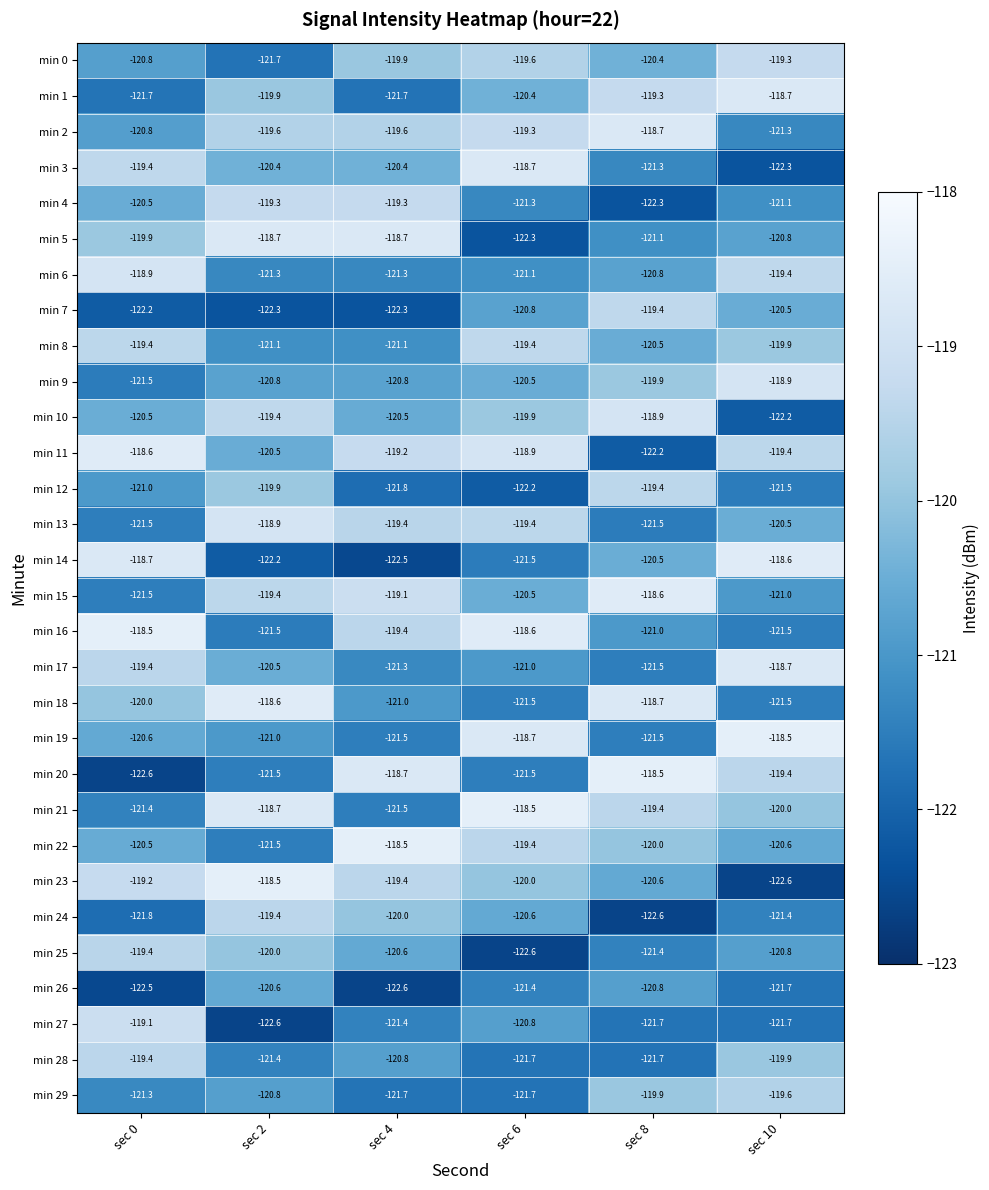

The value of min 0 at sec 6 is -59.8. True or false?

False